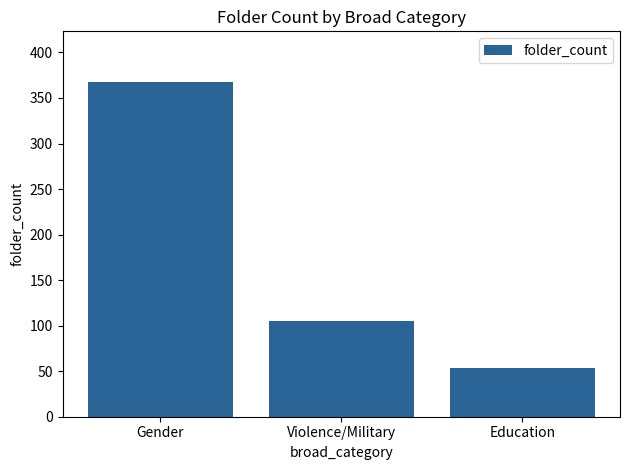

True or false: the data shows 614 at Gender.

False